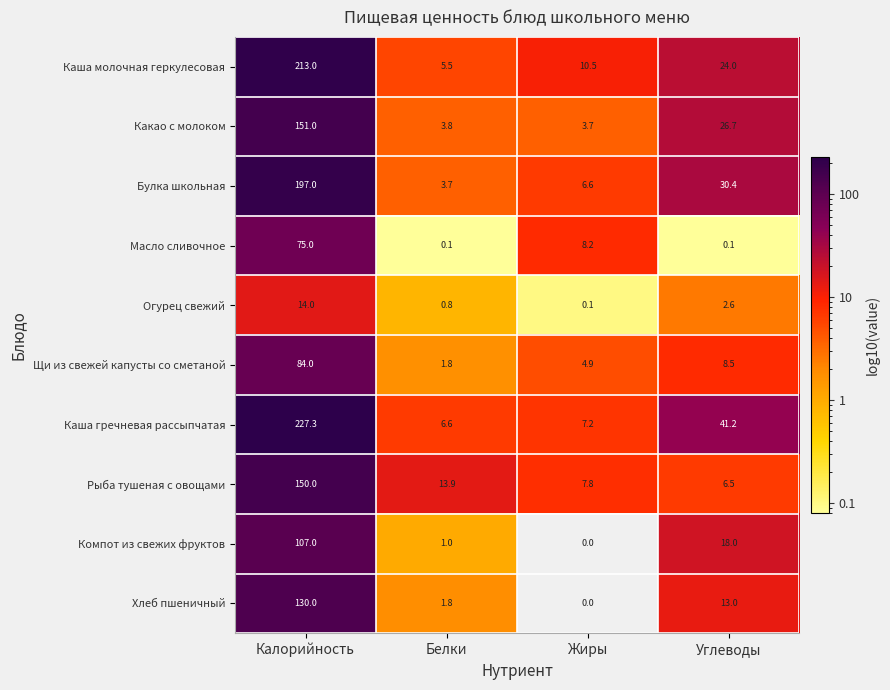

What is the difference between the highest and lowest values at Углеводы?

41.1